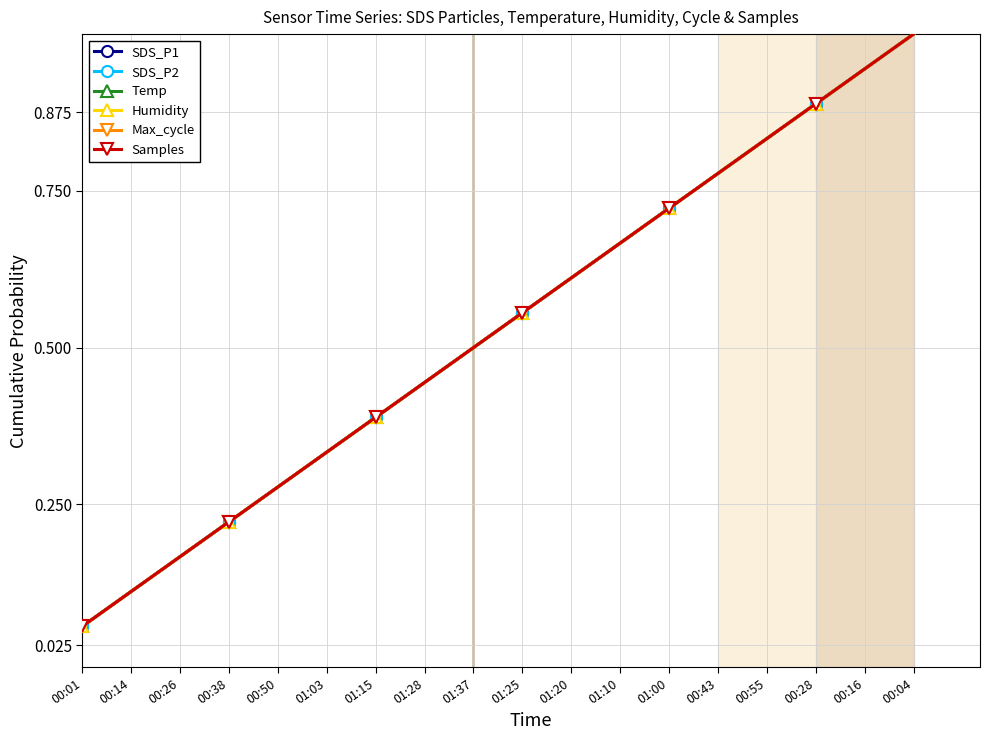

What is the value of the Temp point at the 10th from the left?

0.6